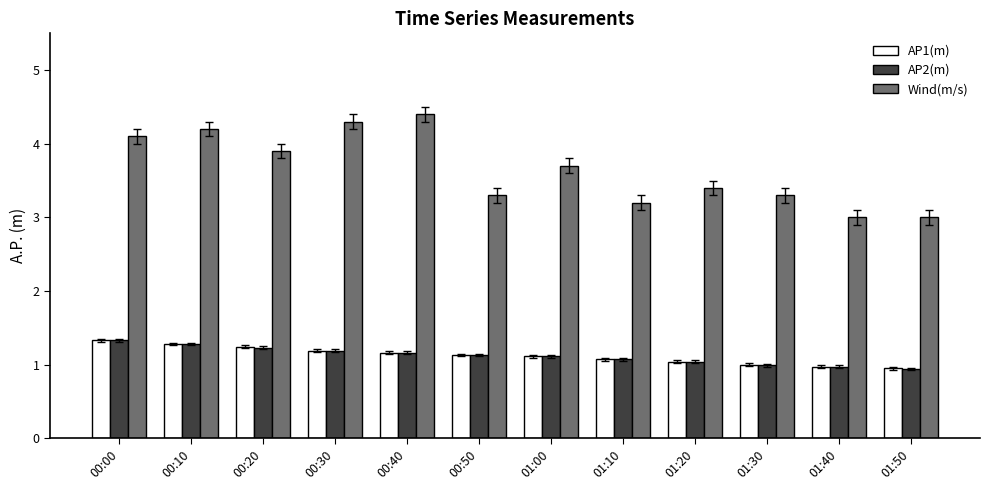

What is the total value across all series at 01:50?

4.9